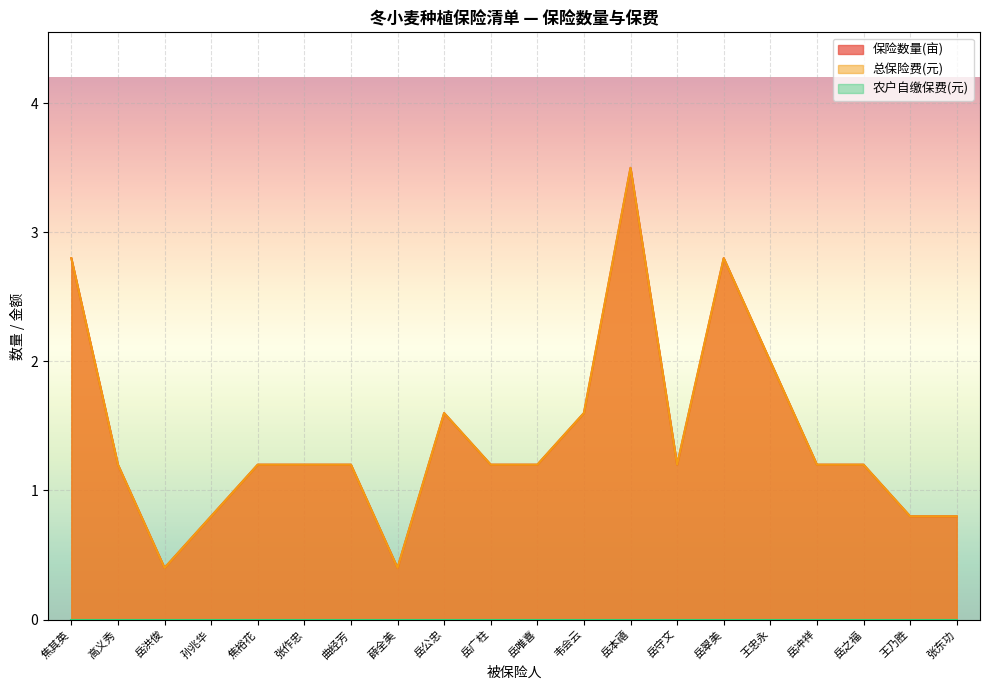

True or false: 总保险费(元) and 保险数量(亩) cross at least once.

False